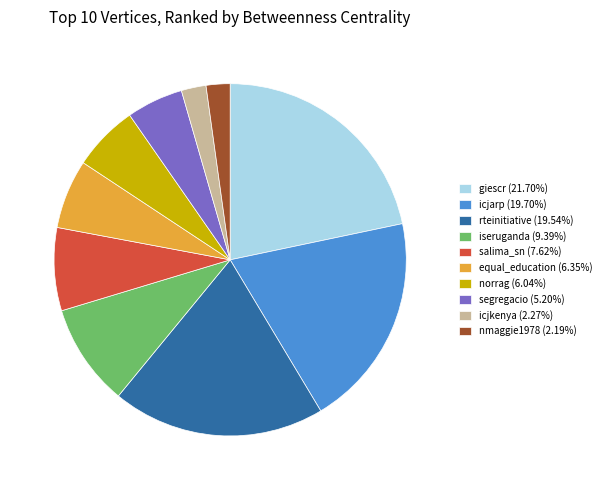

Is there any slice that represents more than half of the pie?

No